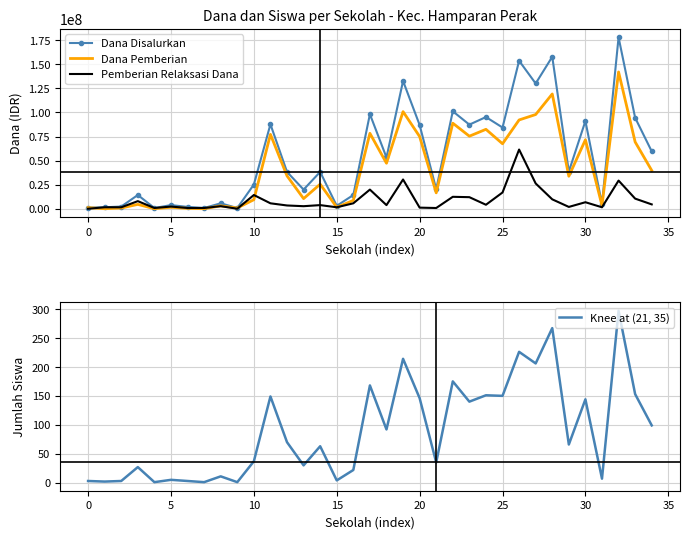

How many data points in Siswa Disalurkan are above 66?

17